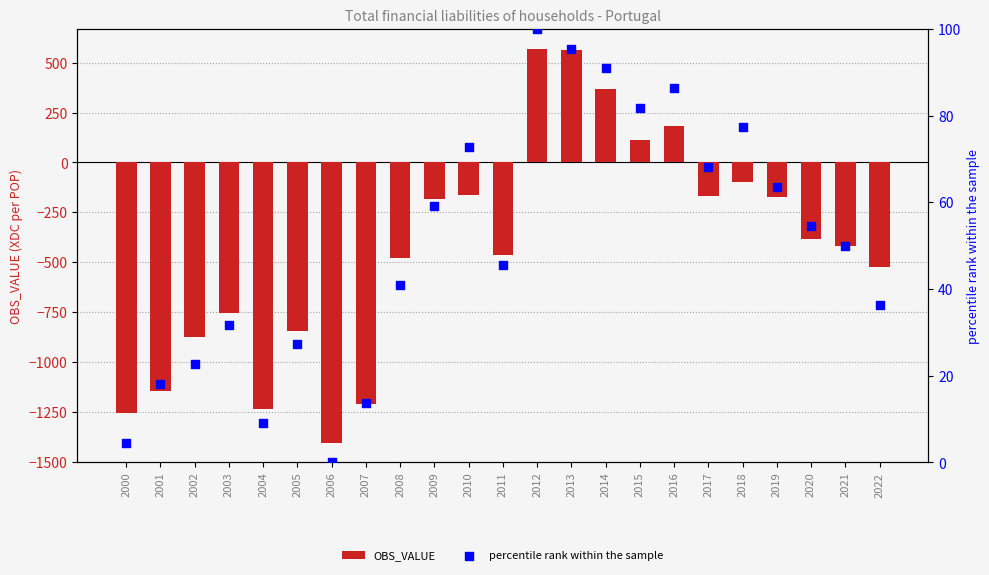

What is the total value across all series at 2015?

192.8